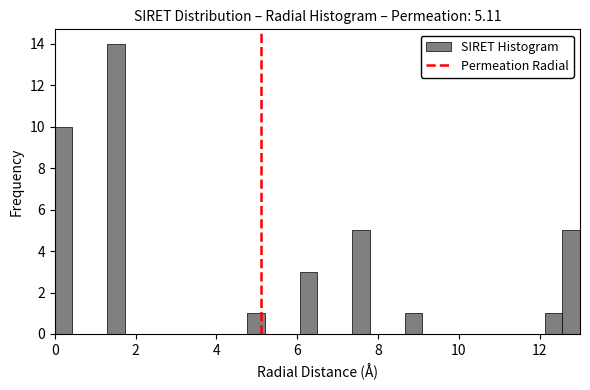

Around what value on the x-axis is the tallest bar? Give the approximate position of its centre, as read against the axis.

1.6